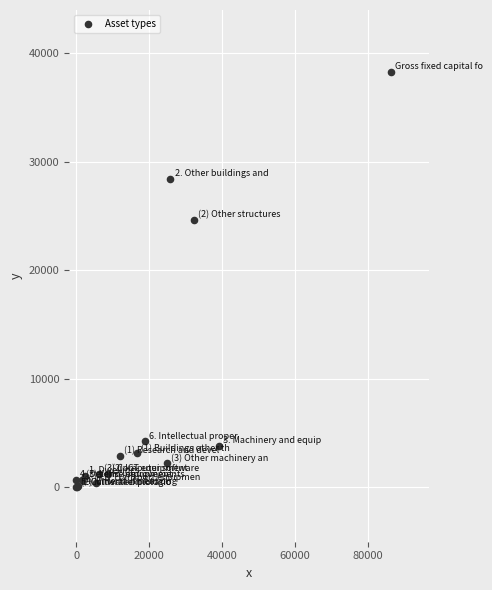

What Y value in the scatter plot is closest to 19108?

24589.2